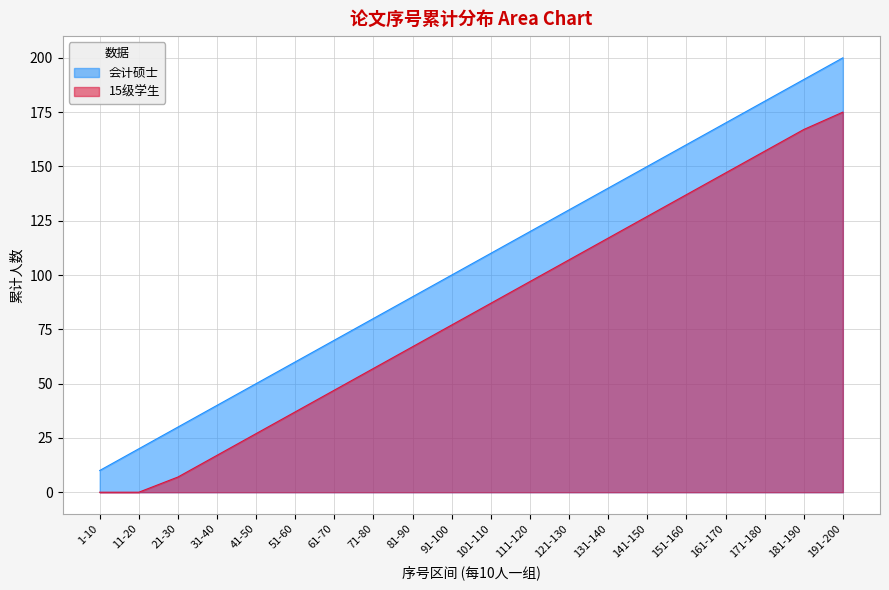

What are all the series names shown in the legend?

会计硕士, 15级学生